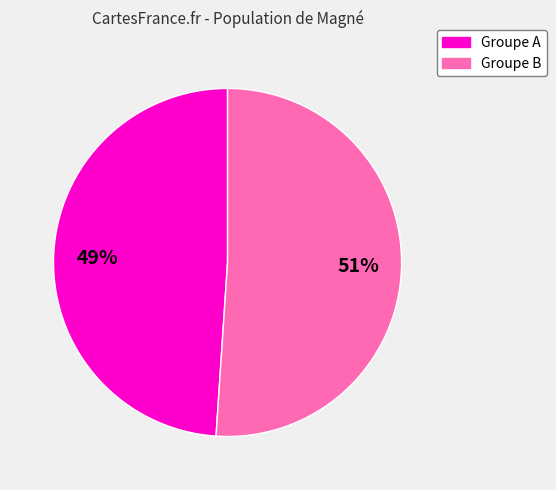

To the nearest percent, what is the difference between the largest and smallest slice percentages?

2%